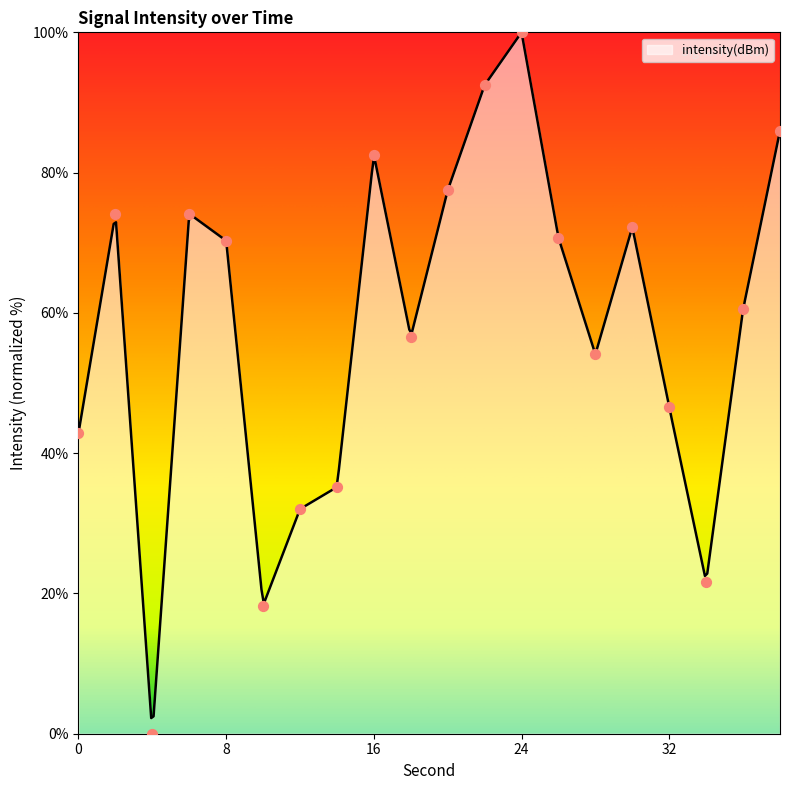

What is the ratio of the value at 24 to the value at 34?

4.6